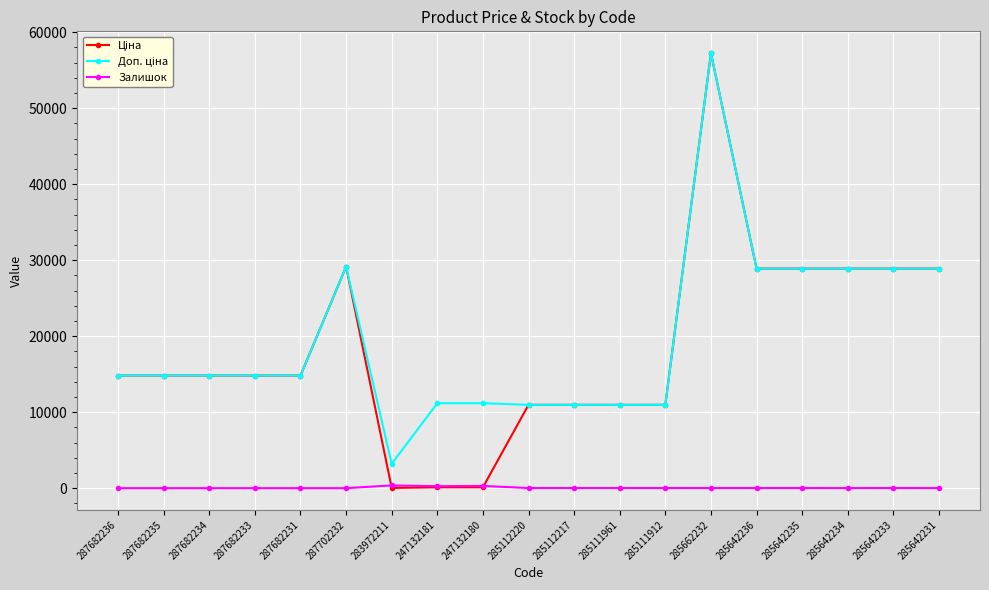

What is the spread (max minus min) of values at 287682234?

14817.6